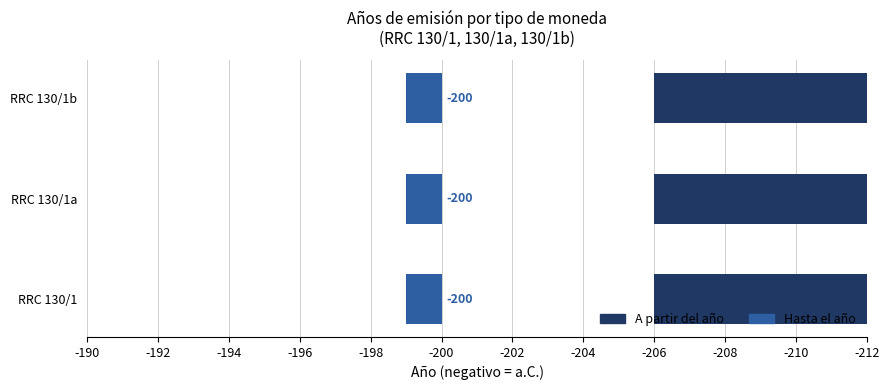

At how many categories does at least one series exceed -202?

3